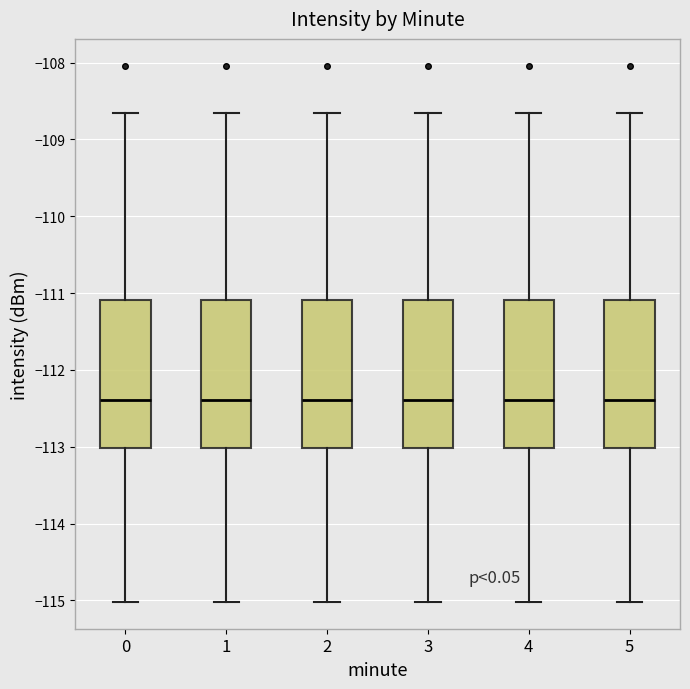

Reading left to right, read every box against the y-axis: the position of its median line, the range the box covers, and the ends of its whiskers. The values are not printed on the chart, so give them approximately, as read against the axis.

0: median -112.4, box -113.0 to -111.1, whiskers -115.0 to -108.7
1: median -112.4, box -113.0 to -111.1, whiskers -115.0 to -108.7
2: median -112.4, box -113.0 to -111.1, whiskers -115.0 to -108.7
3: median -112.4, box -113.0 to -111.1, whiskers -115.0 to -108.7
4: median -112.4, box -113.0 to -111.1, whiskers -115.0 to -108.7
5: median -112.4, box -113.0 to -111.1, whiskers -115.0 to -108.7